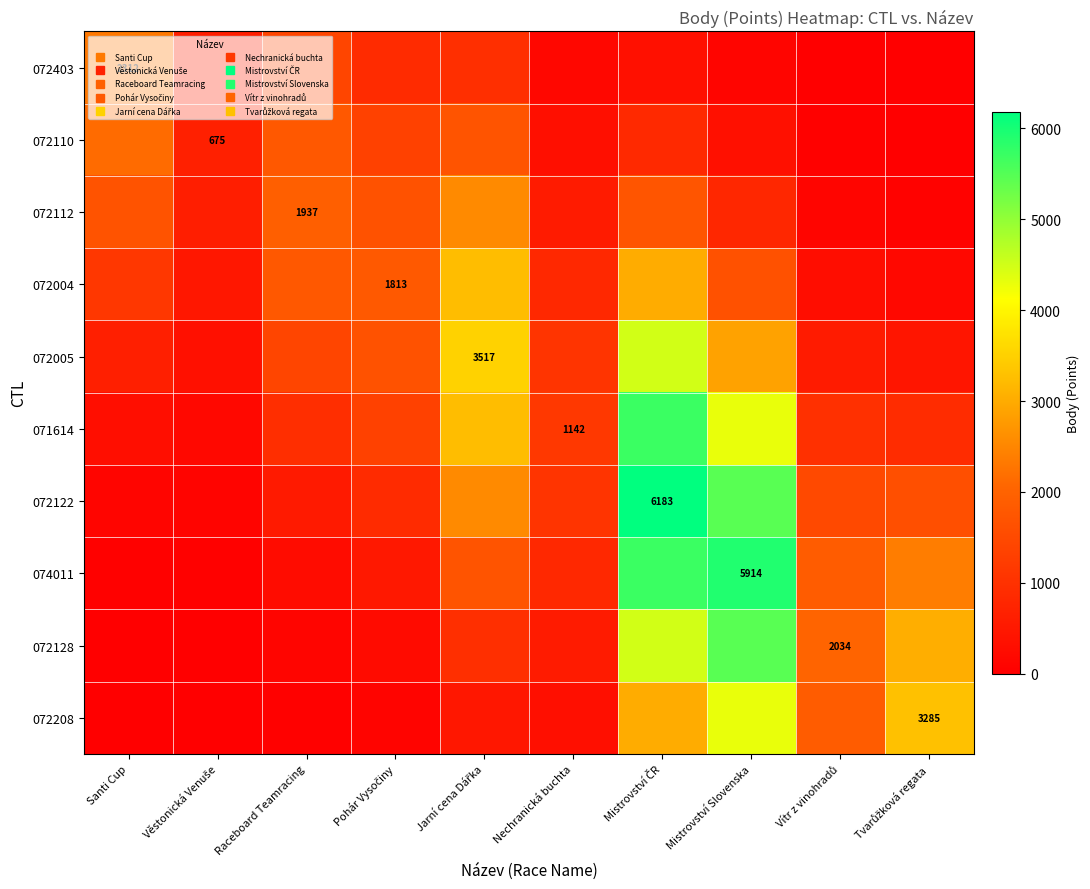

True or false: 072128 has a value of 1924.0 at Tvarůžková regata.

False